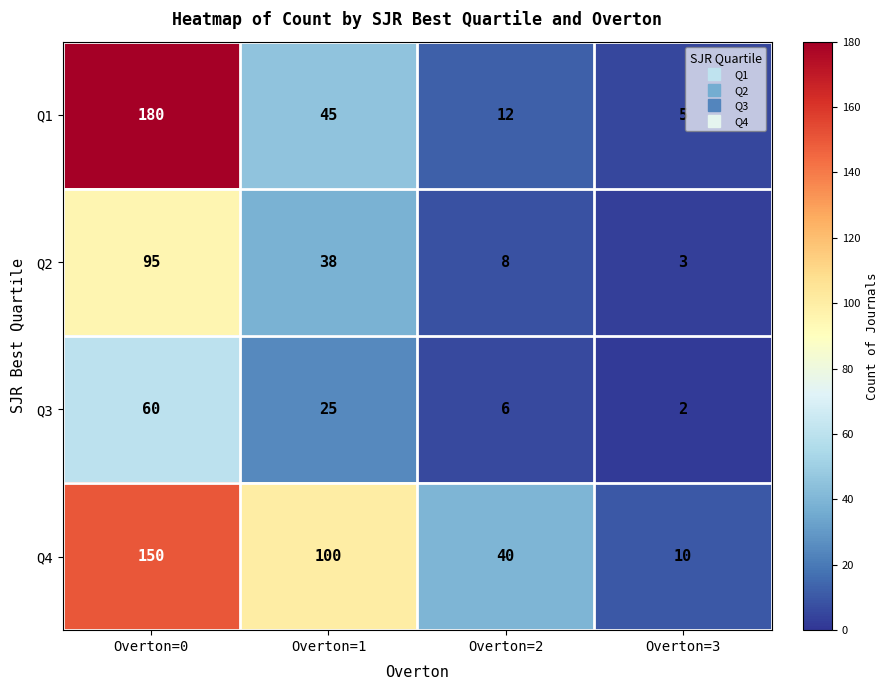

Which series has the widest spread of values?

Q1